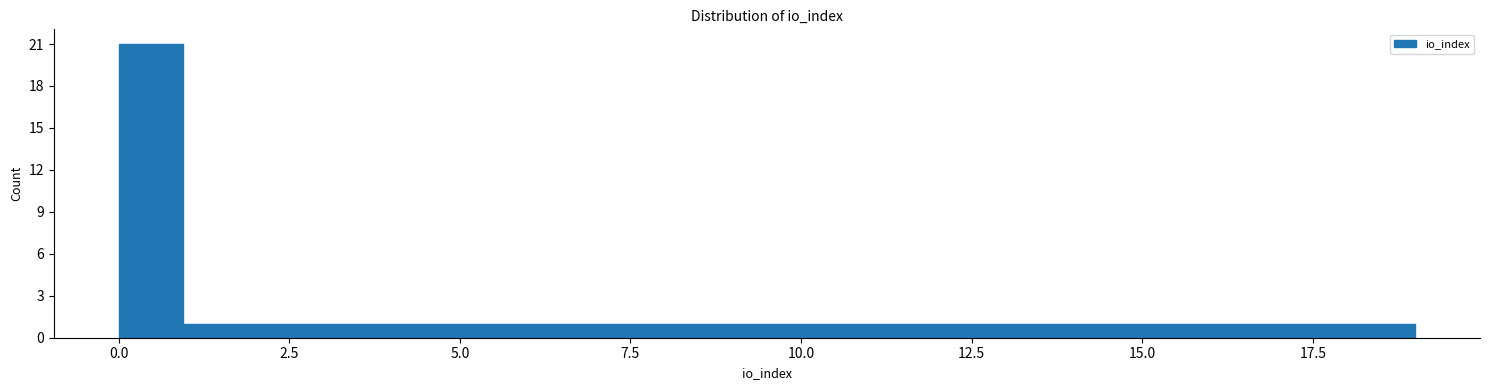

Read against the x-axis, roughly where is the centre of the tallest bar?

0.5